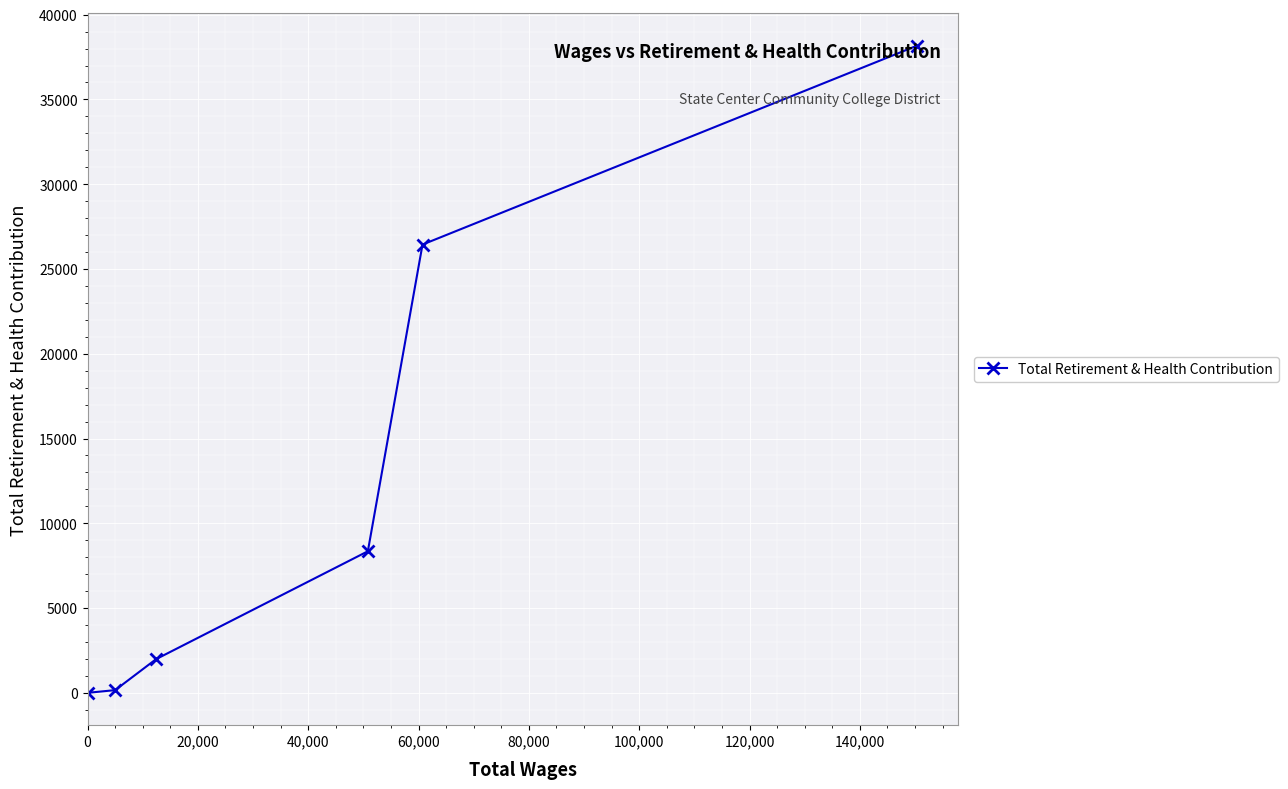

True or false: the data has more than 1 interior local peaks.

False